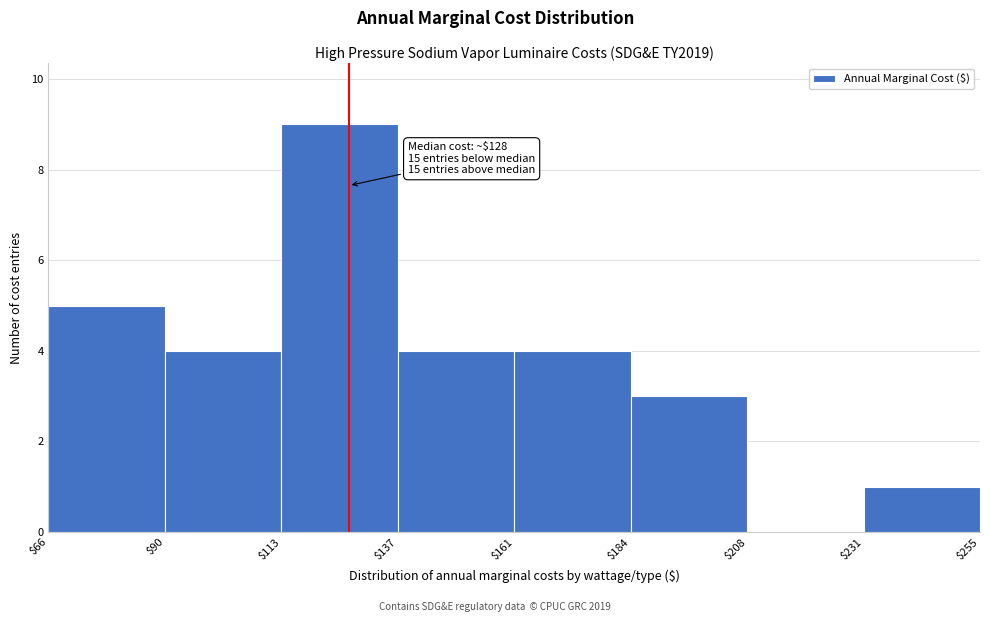

Over which range of the x-axis is the bar tallest?

$113 to $137